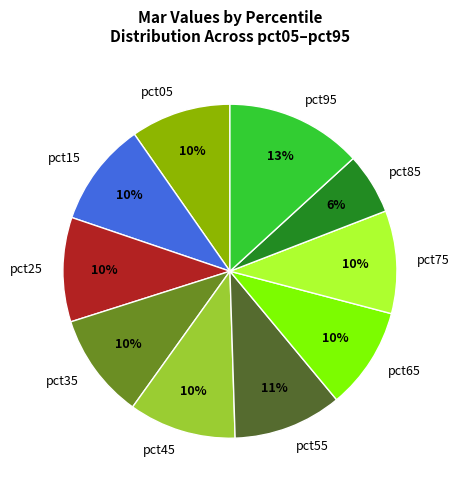

Which slice is the largest?

pct95